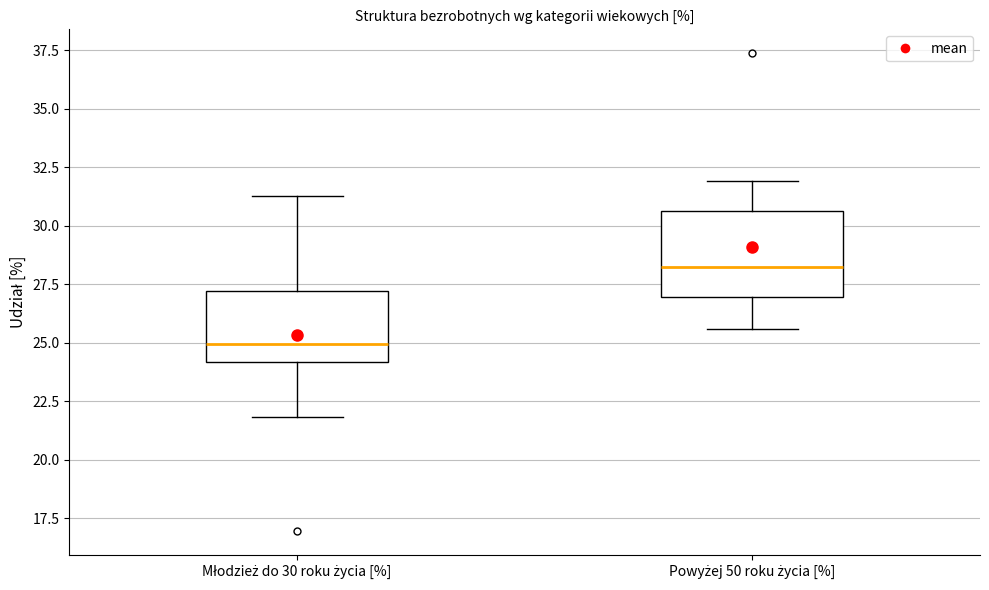

Reading left to right, transcribe this box plot: for each box, give where its median line is, the range the box spans, and where its two whiskers end, as read against the y-axis. The values are not printed on the chart, so give them approximately, as read against the axis.

Młodzież do 30 roku życia [%]: median 25.0, box 24.0 to 27.0, whiskers 22.0 to 31.5
Powyżej 50 roku życia [%]: median 28.0, box 27.0 to 30.5, whiskers 25.5 to 32.0